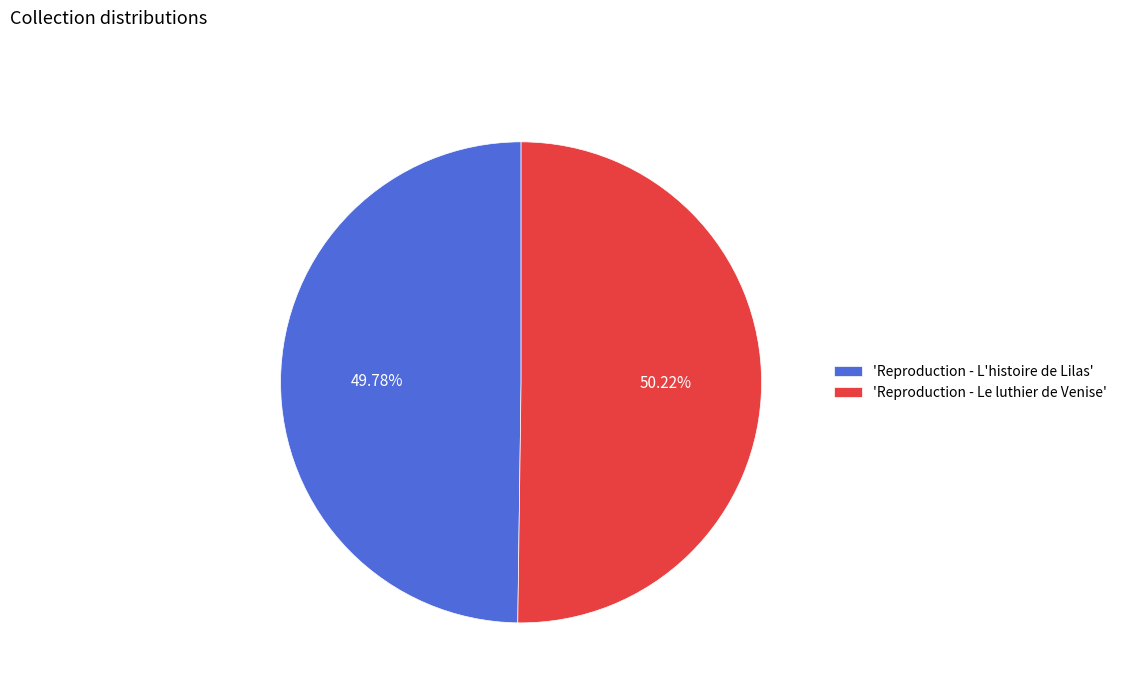

What is the ratio of the value at 'Reproduction - Le luthier de Venise' to the value at 'Reproduction - L'histoire de Lilas'?

1.0